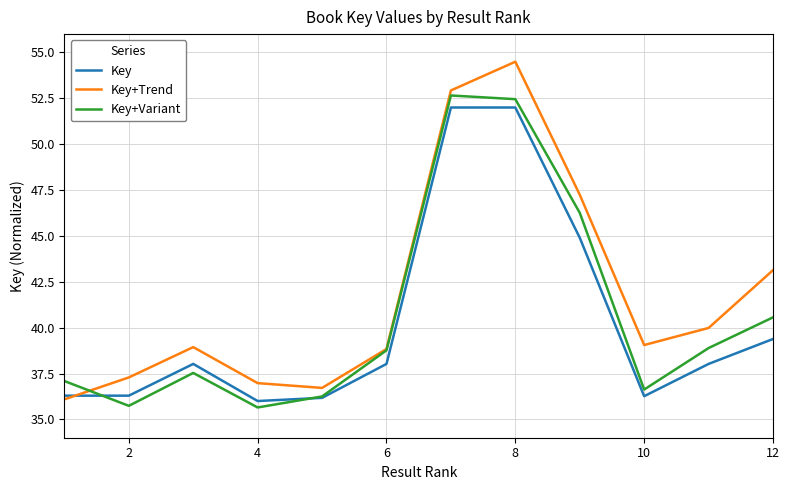

After their last crossing, which series has the higher values: Key or Key+Variant?

Key+Variant